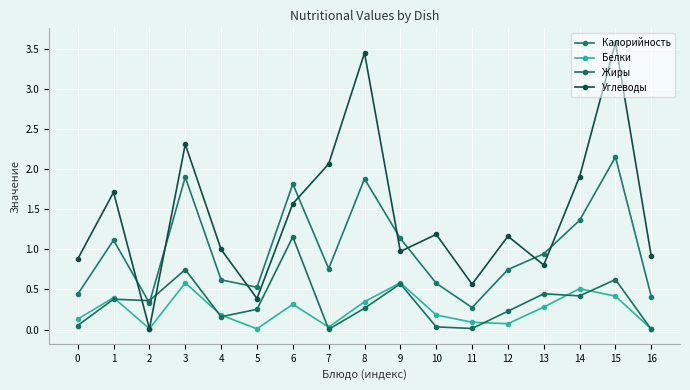

Which has a higher value, 15 or 1?

15